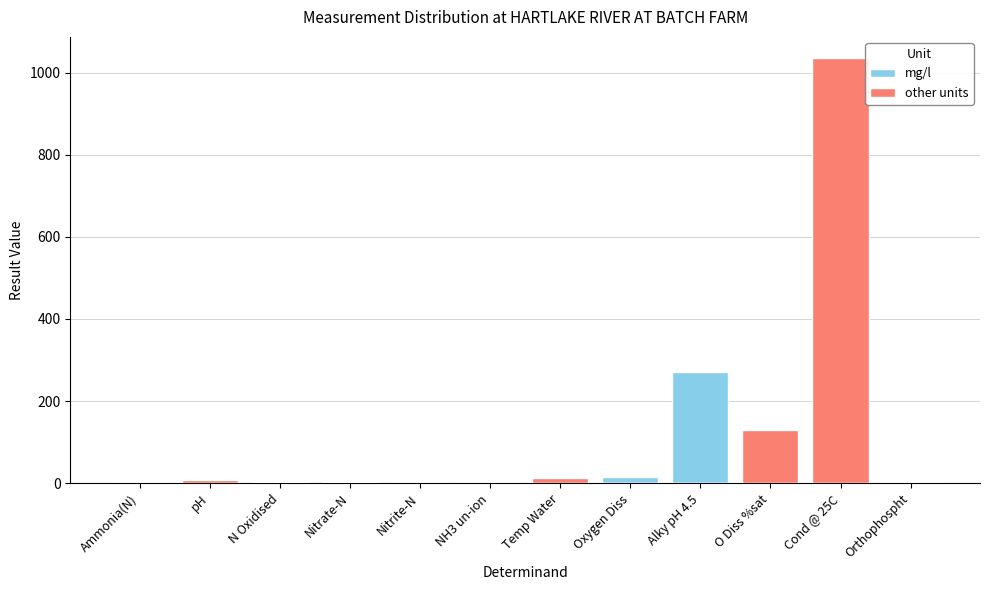

Reading right to left, transcribe all the data shown in this chart.

mg/l: Orthophospht=0.0	Cond @ 25C=0.0	O Diss %sat=0.0	Alky pH 4.5=270.0	Oxygen Diss=14.0	Temp Water=0.0	NH3 un-ion=0.0	Nitrite-N=0.0	Nitrate-N=2.1	N Oxidised=2.1	pH=0.0	Ammonia(N)=0.0
other units: Orthophospht=0.0	Cond @ 25C=1035.0	O Diss %sat=129.7	Alky pH 4.5=0.0	Oxygen Diss=0.0	Temp Water=11.7	NH3 un-ion=0.0	Nitrite-N=0.0	Nitrate-N=0.0	N Oxidised=0.0	pH=8.3	Ammonia(N)=0.0